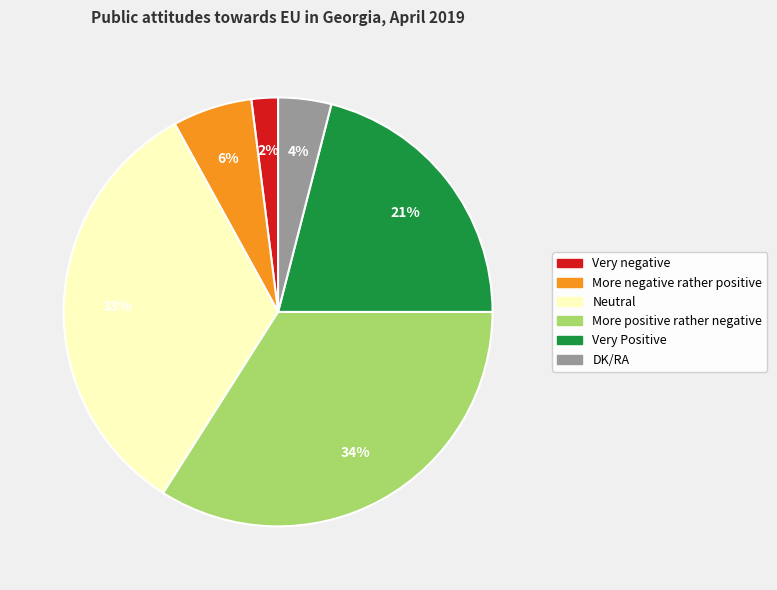

Do Very Positive and More negative rather positive together represent more than half of the pie?

No